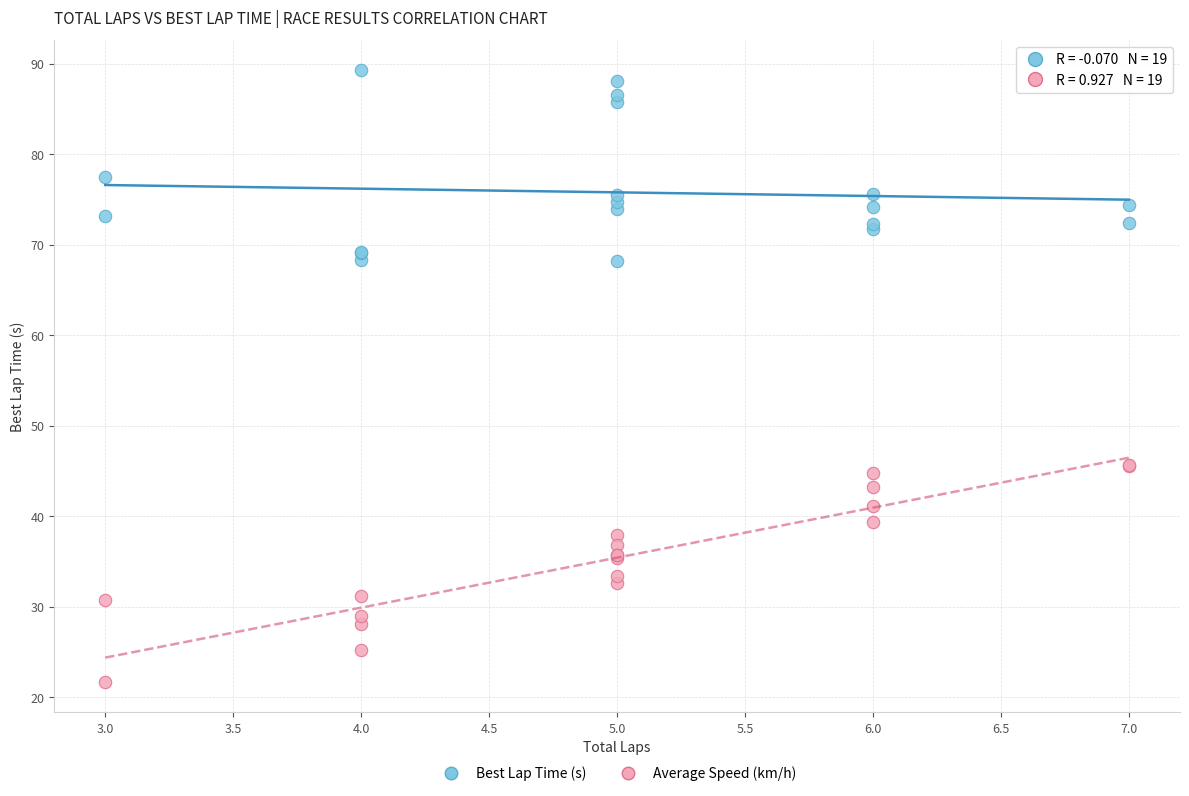

What is the X range (max minus min) for the scatter plot?

4.0